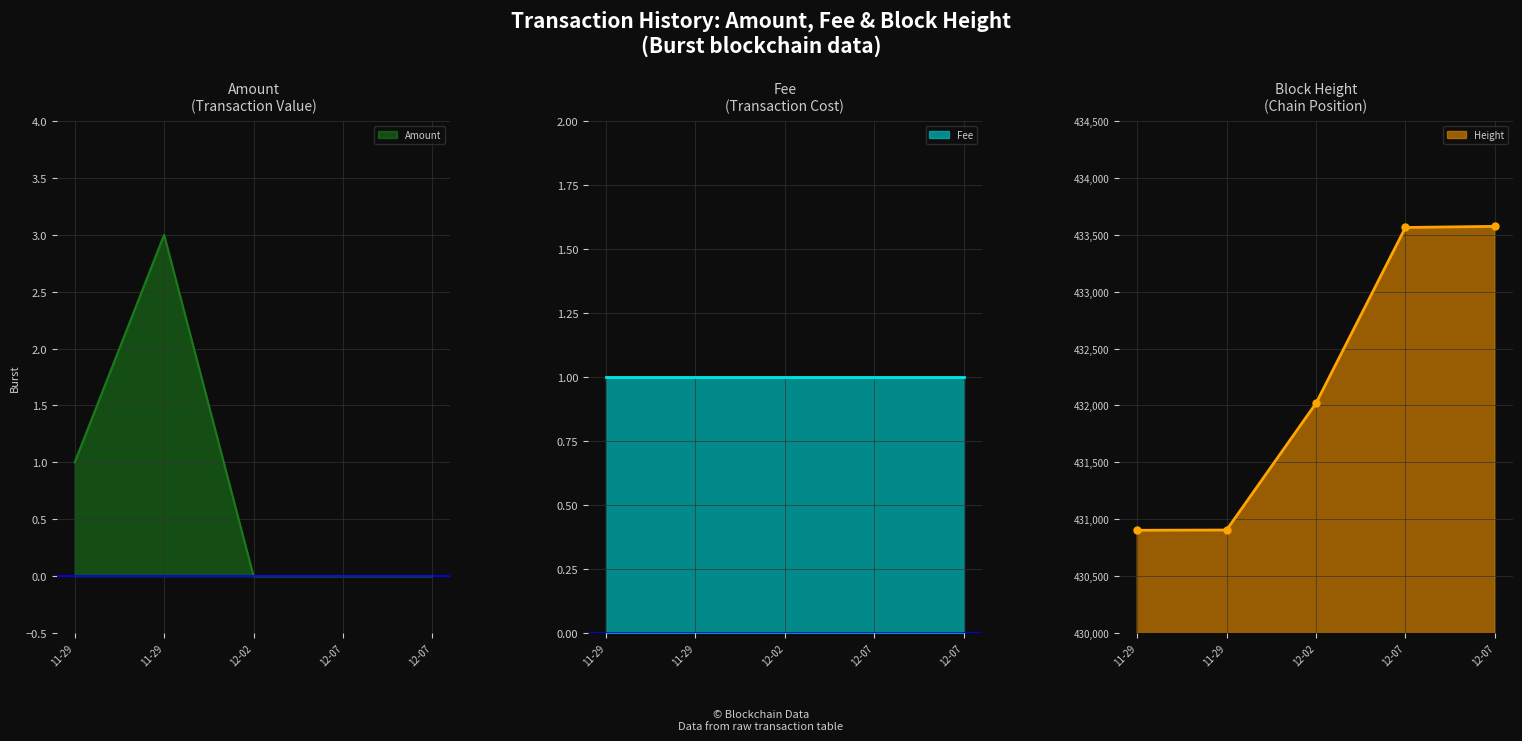

The value of Height at 12-02 is 730792. True or false?

False